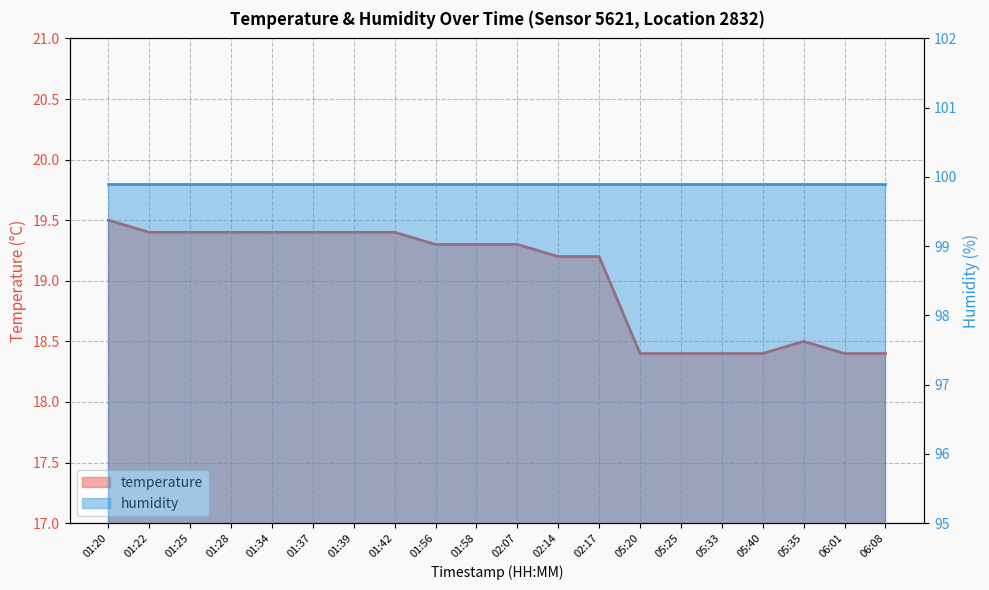

Rank the categories by value from lowest to highest.

05:20, 05:25, 05:33, 05:40, 06:01, 06:08, 05:35, 02:14, 02:17, 01:56, 01:58, 02:07, 01:22, 01:25, 01:28, 01:34, 01:37, 01:39, 01:42, 01:20